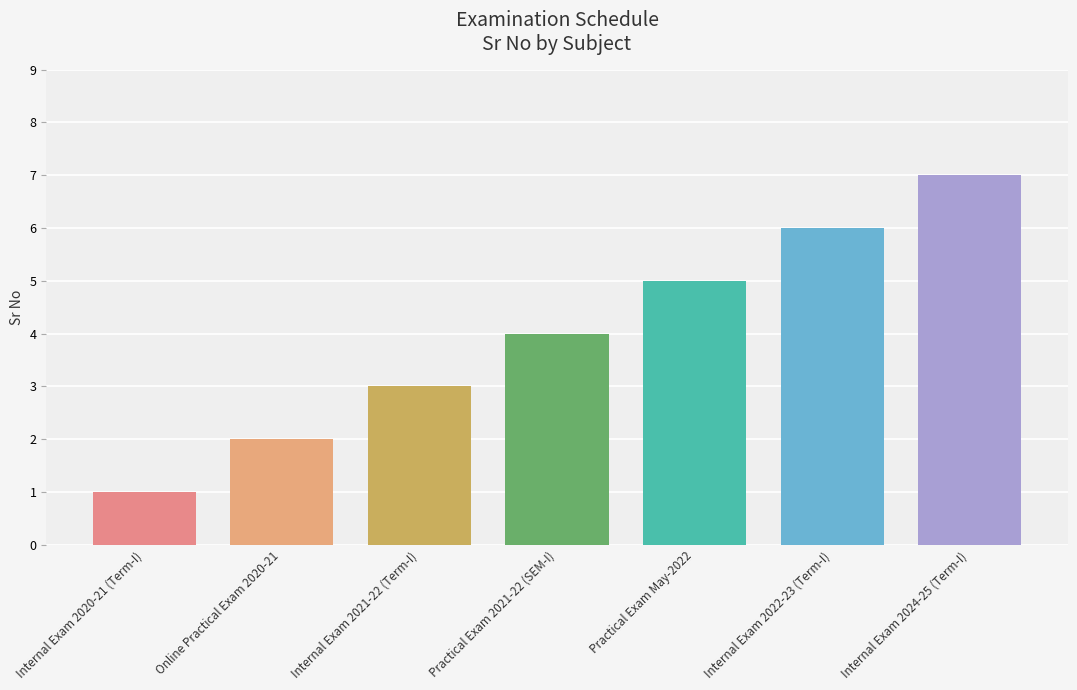

What is the change in value from Online Practical Exam 2020-21 to Internal Exam 2021-22 (Term-I)?

+1